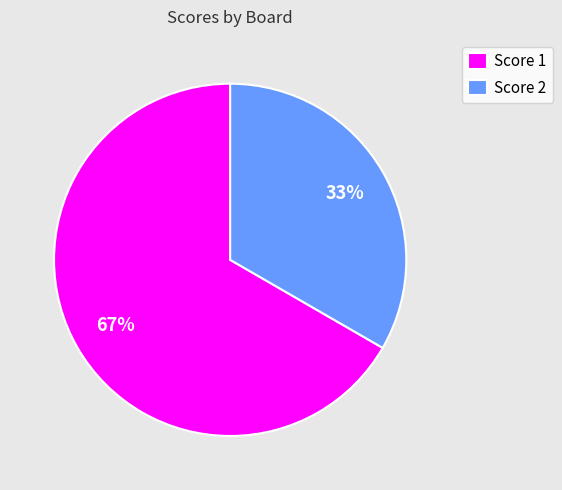

The Score 2 slice represents 33% of the pie. True or false?

True